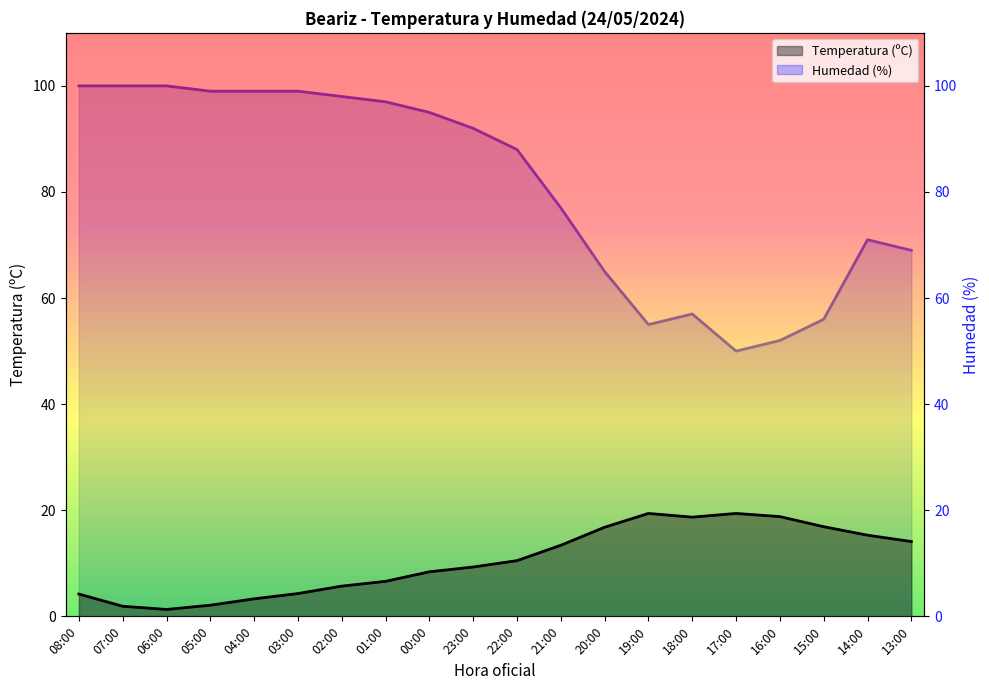

Which series changed the most between 07:00 and 15:00?

Humedad (%)